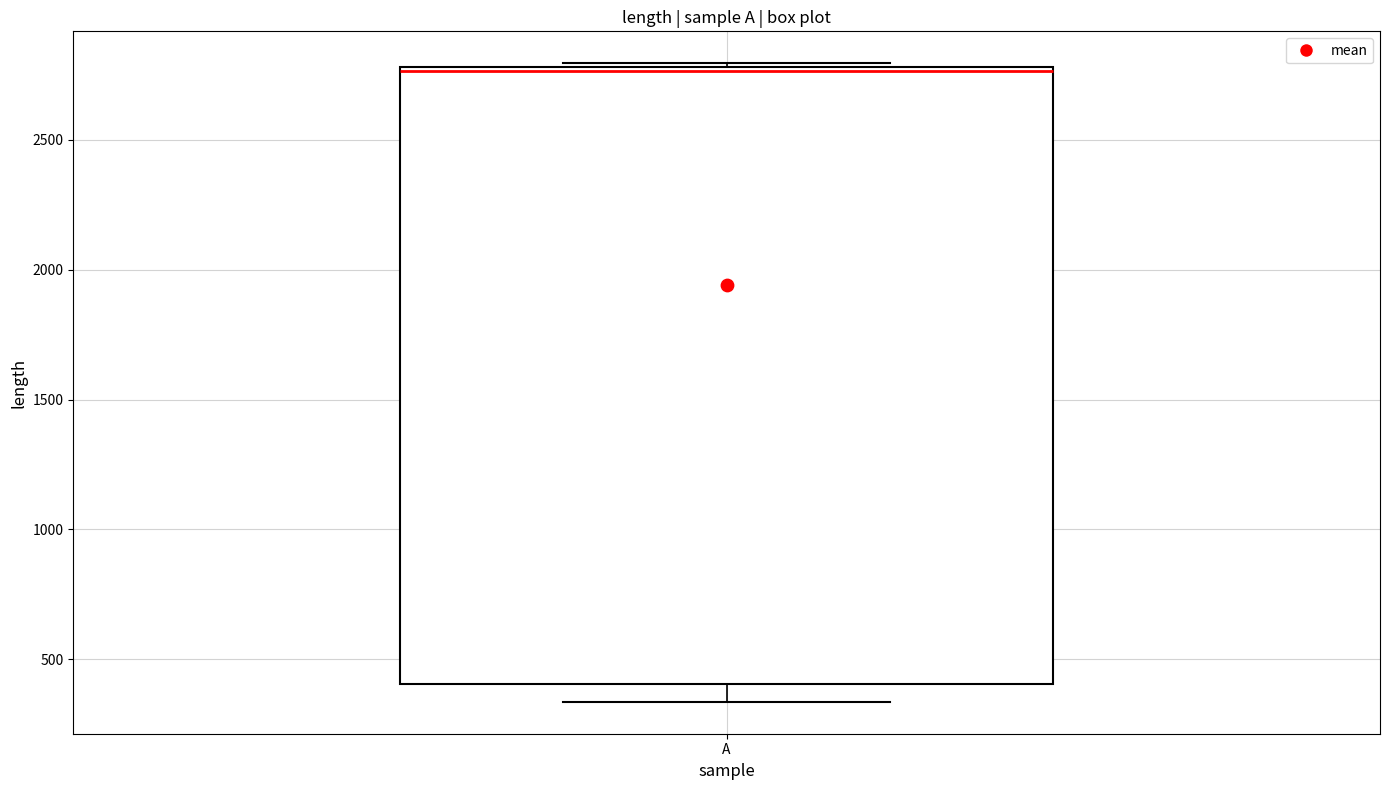

Read this box plot against the y-axis: the position of the median line, the range covered by the box, and the ends of both whiskers. The values are not printed on the chart, so give them approximately, as read against the axis.

median 2750, box 400 to 2800, whiskers 350 to 2800 (just above the box's upper edge)